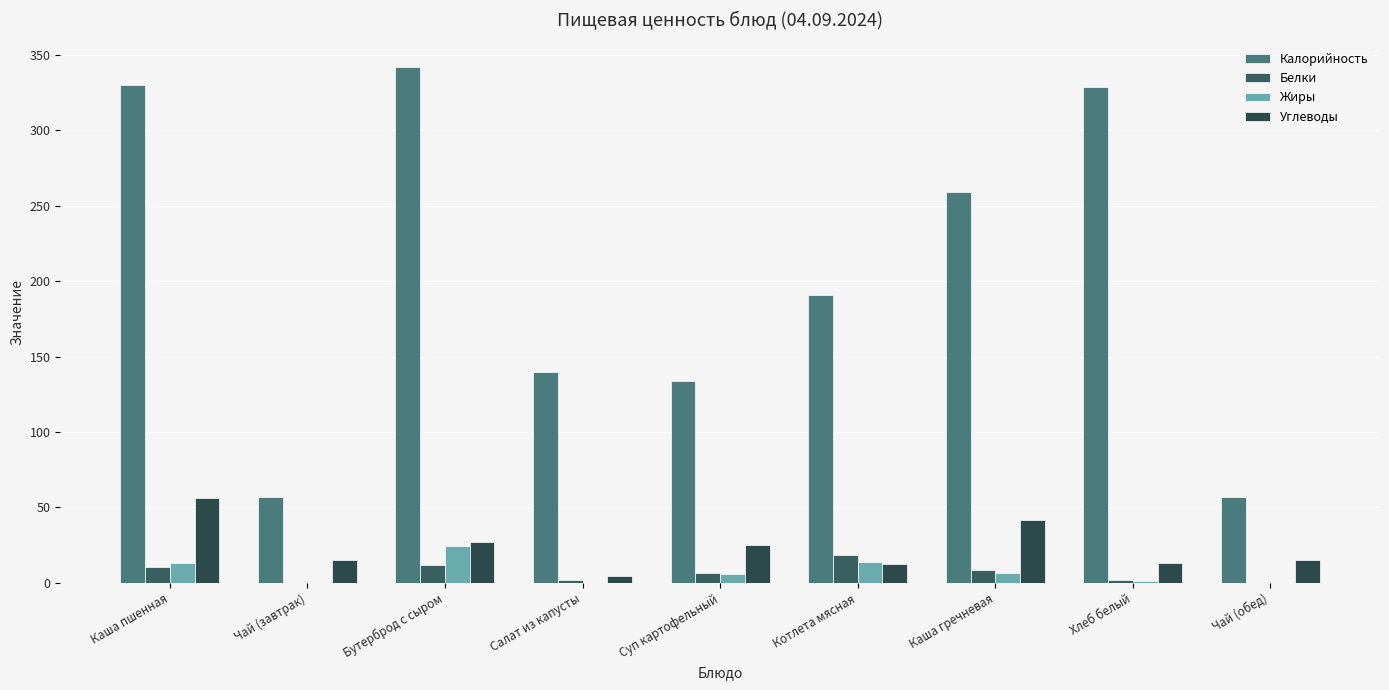

How many series are shown in this chart?

4